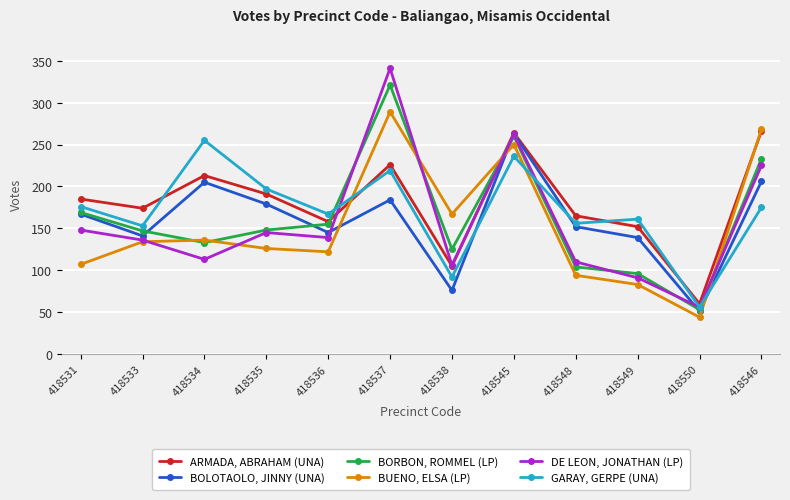

What is the difference between the maximum and second lowest values in the DE LEON, JONATHAN (LP) series?

250